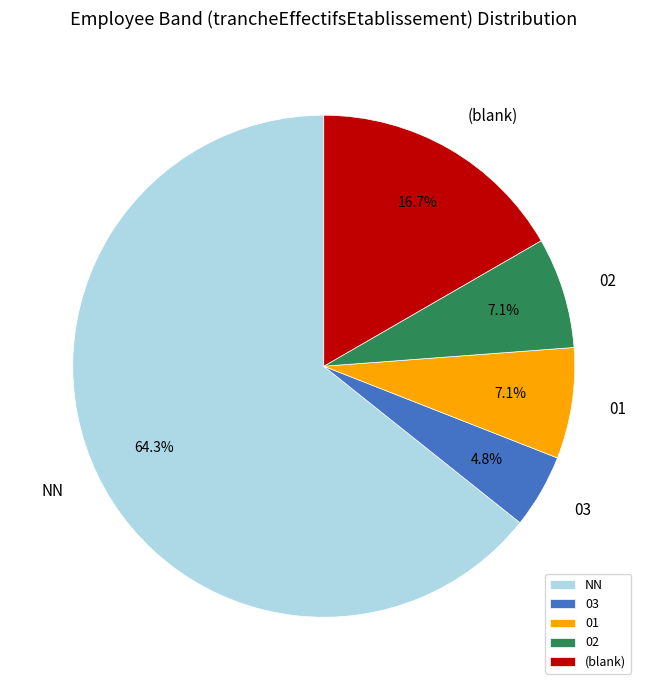

Which has a higher value, (blank) or 03?

(blank)